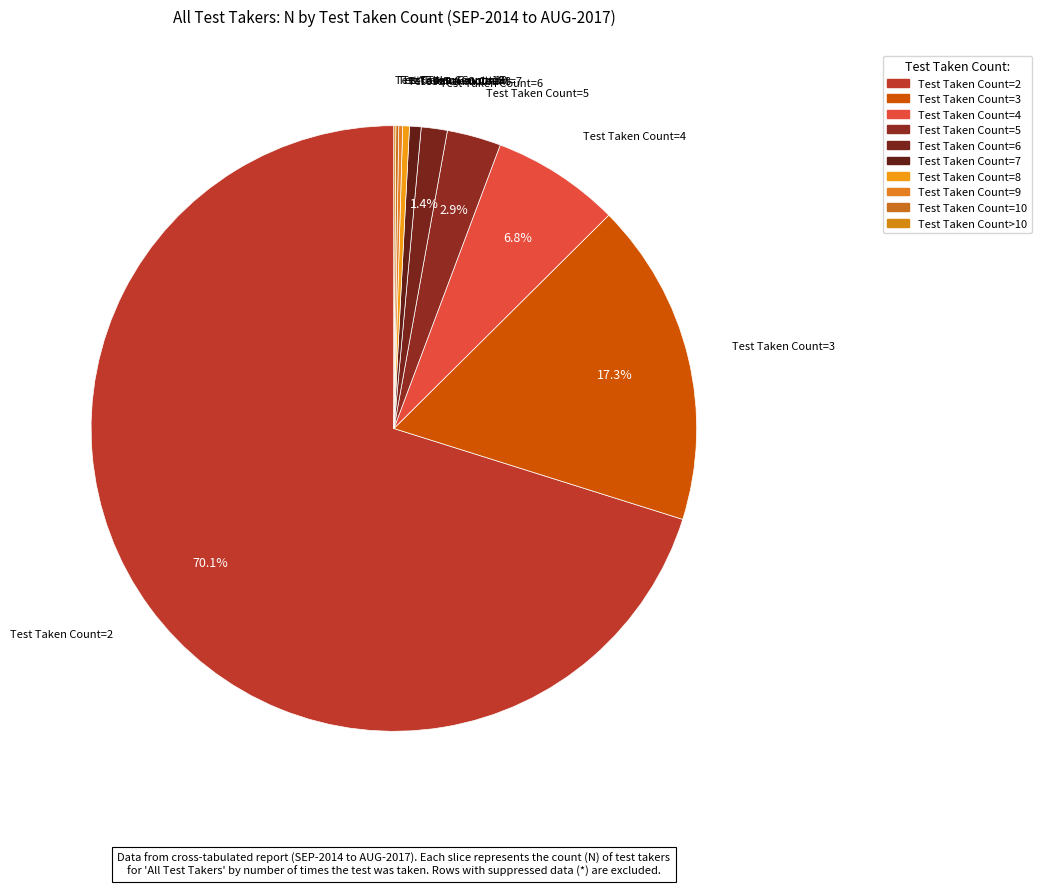

Is Test Taken Count=2 the majority of the pie?

Yes